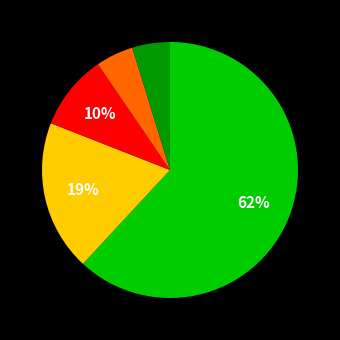

Count the number of slices in the pie.

5